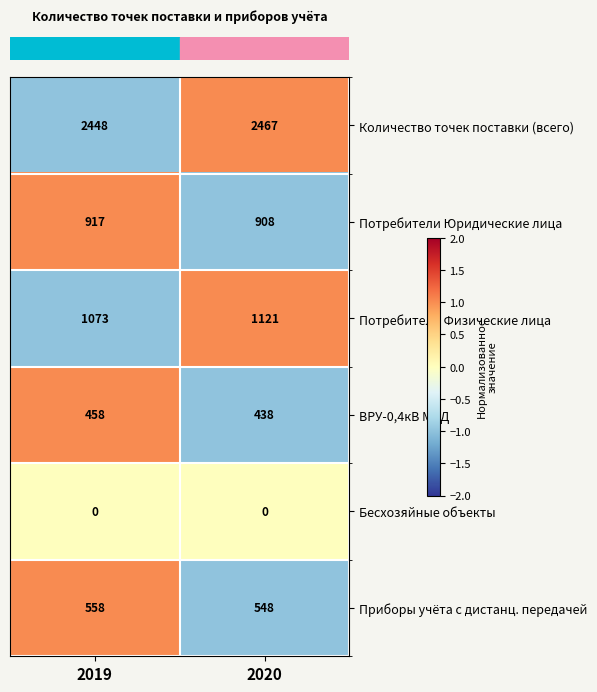

At 2020, list the series in order from smallest to largest.

Бесхозяйные объекты, ВРУ-0,4кВ МКД, Приборы учёта с дистанц. передачей, Потребители Юридические лица, Потребители Физические лица, Количество точек поставки (всего)